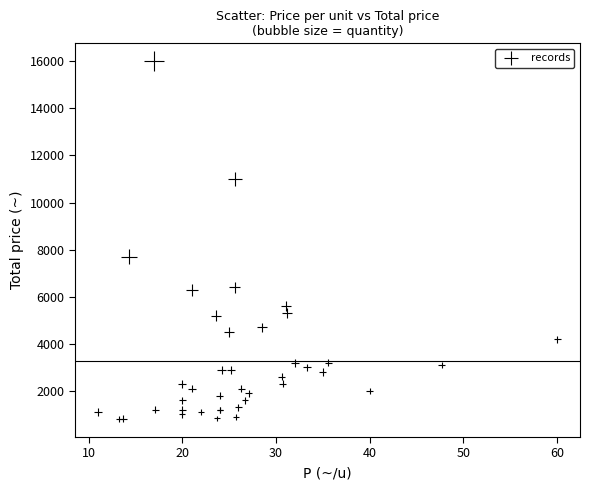

What Y value in the scatter plot is closest to 8400?

7700